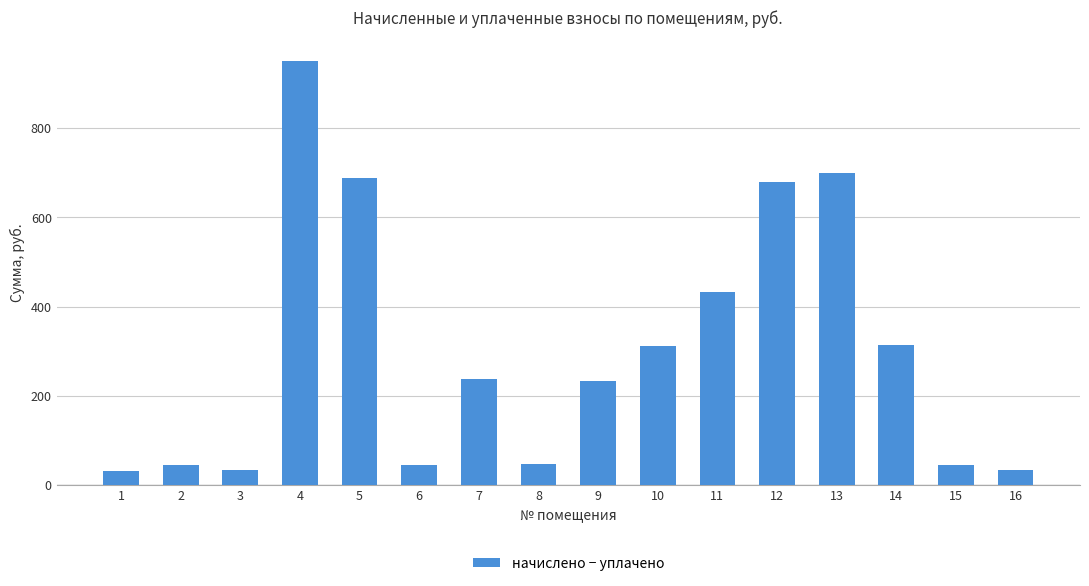

Between 8 and 12, which is larger?

12